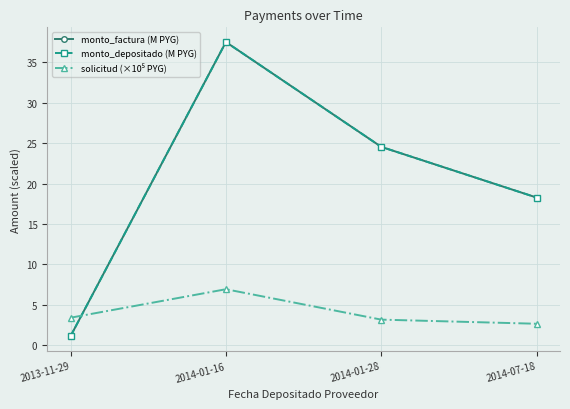

Does the chart have visible grid lines?

Yes